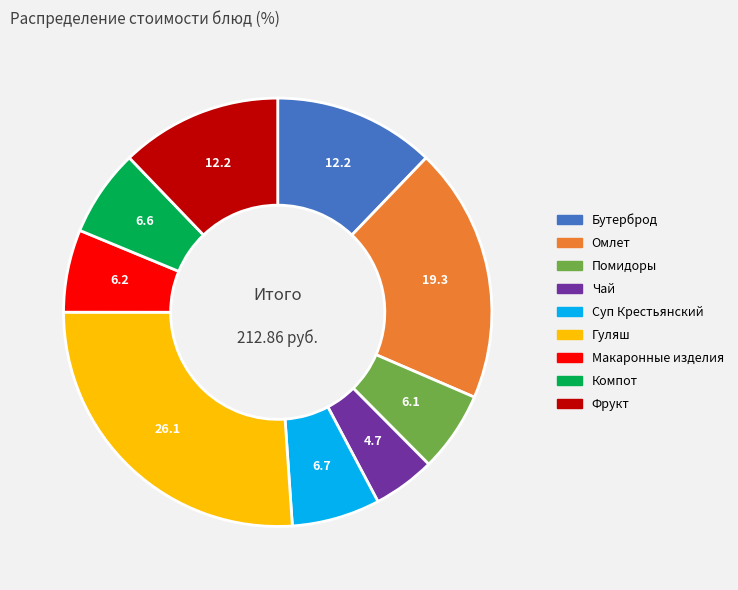

How many segments does this pie chart have?

9